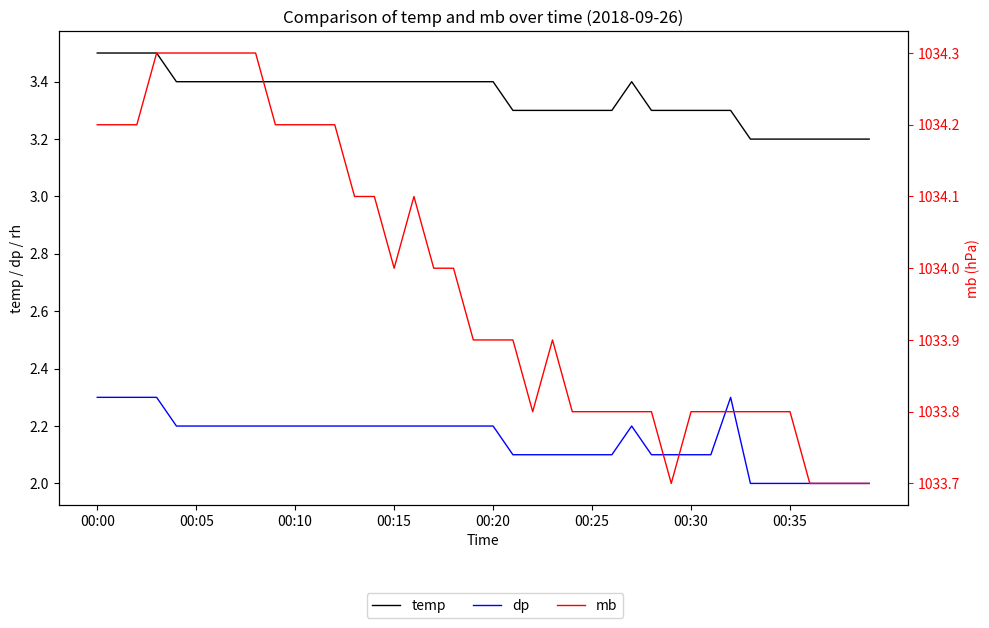

Is this an area chart (filled region under the line)?

No